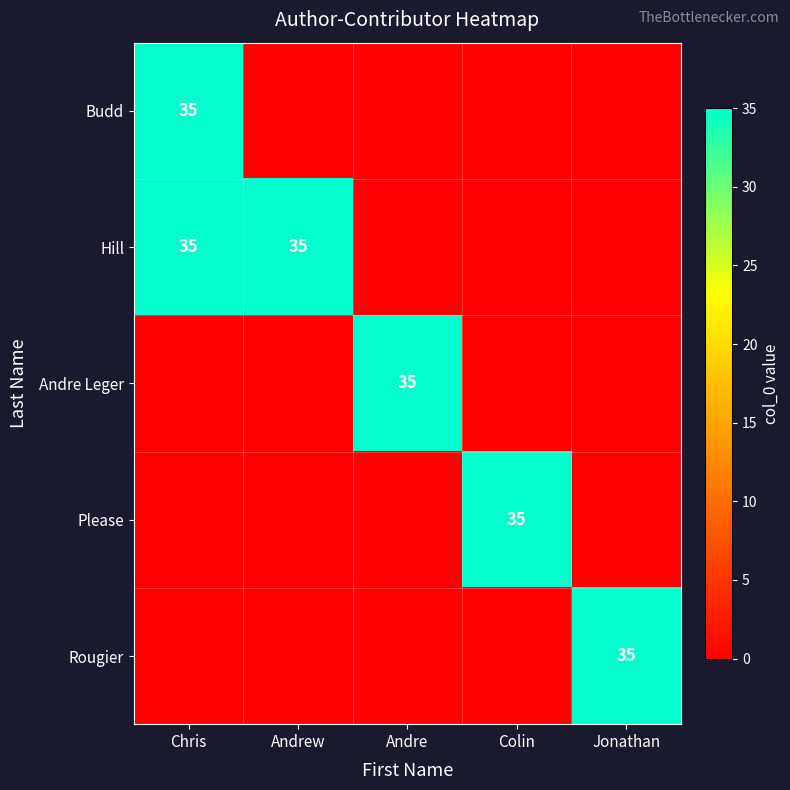

What is the spread (max minus min) of values at Jonathan?

35